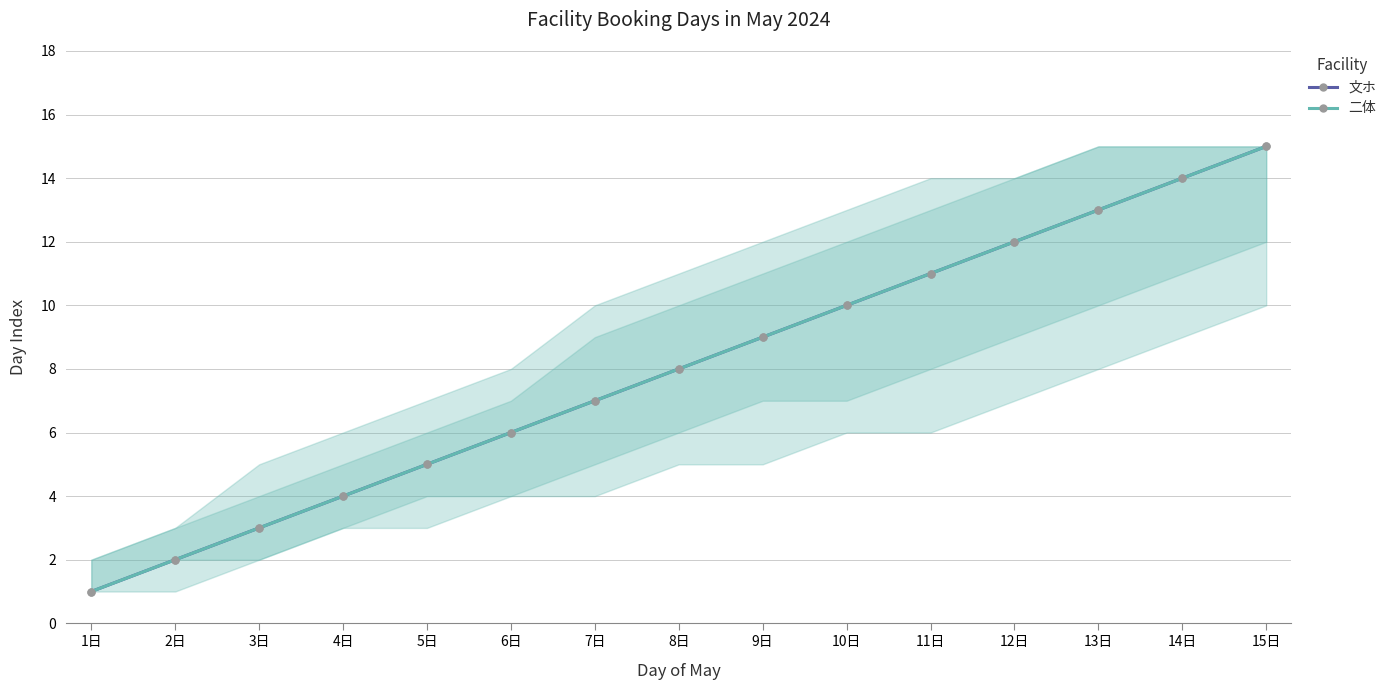

Does the chart display data point markers on the line(s)?

Yes